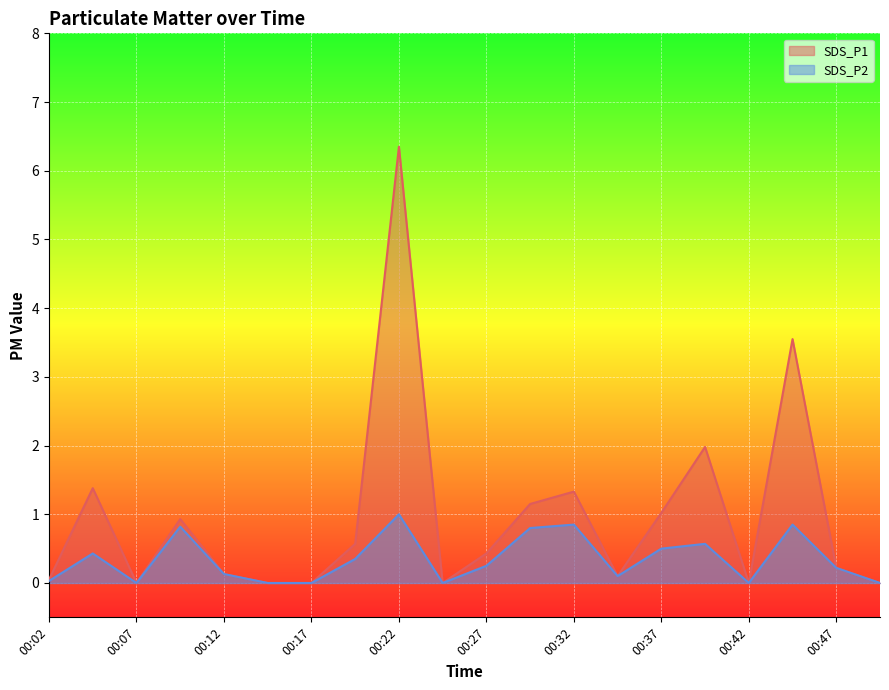

At how many categories does at least one series exceed 3?

2